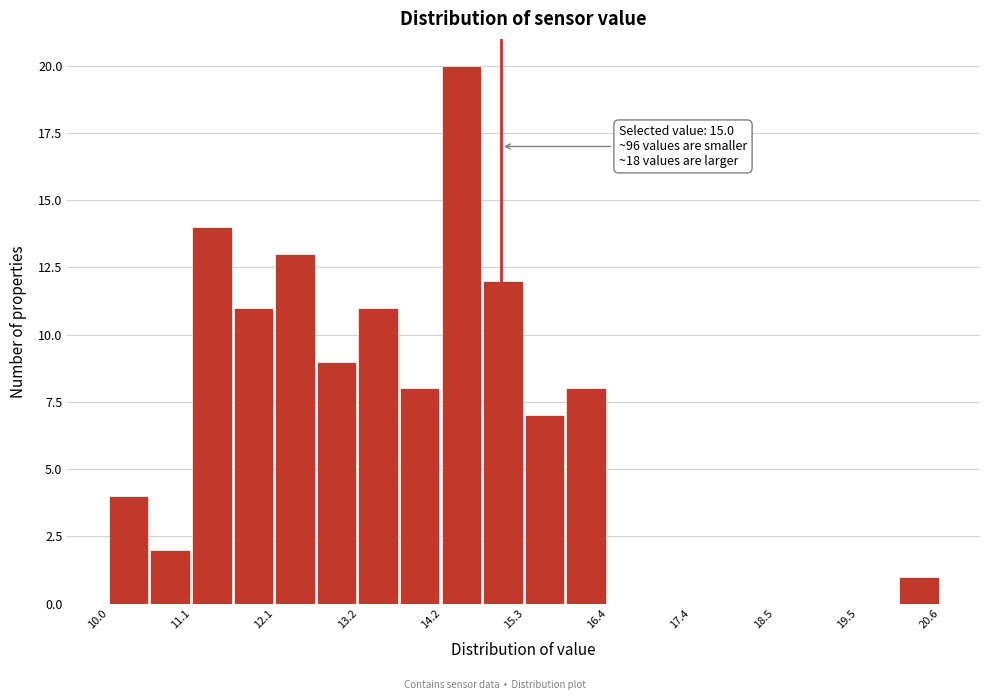

Read against the x-axis, roughly where is the centre of the tallest bar?

14.4